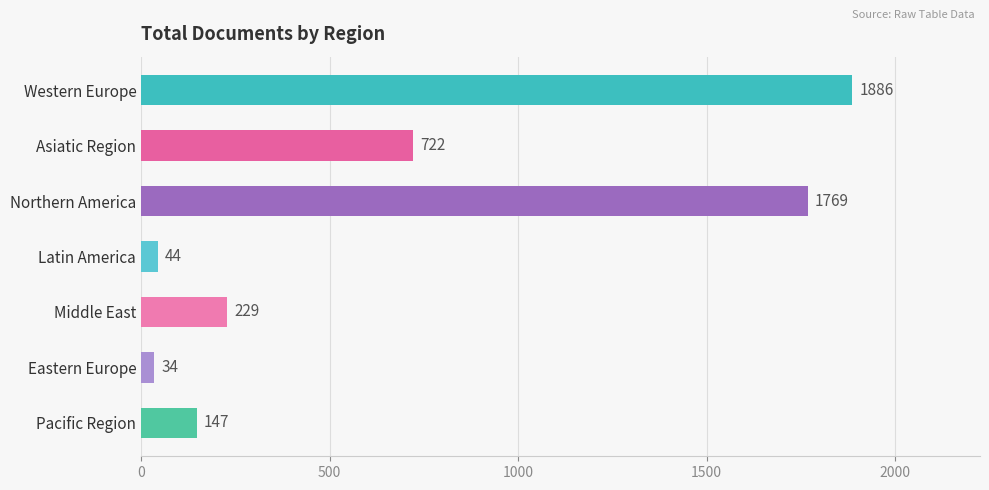

Reading top to bottom, list all the values displayed in this chart.

1886	722	1769	44	229	34	147